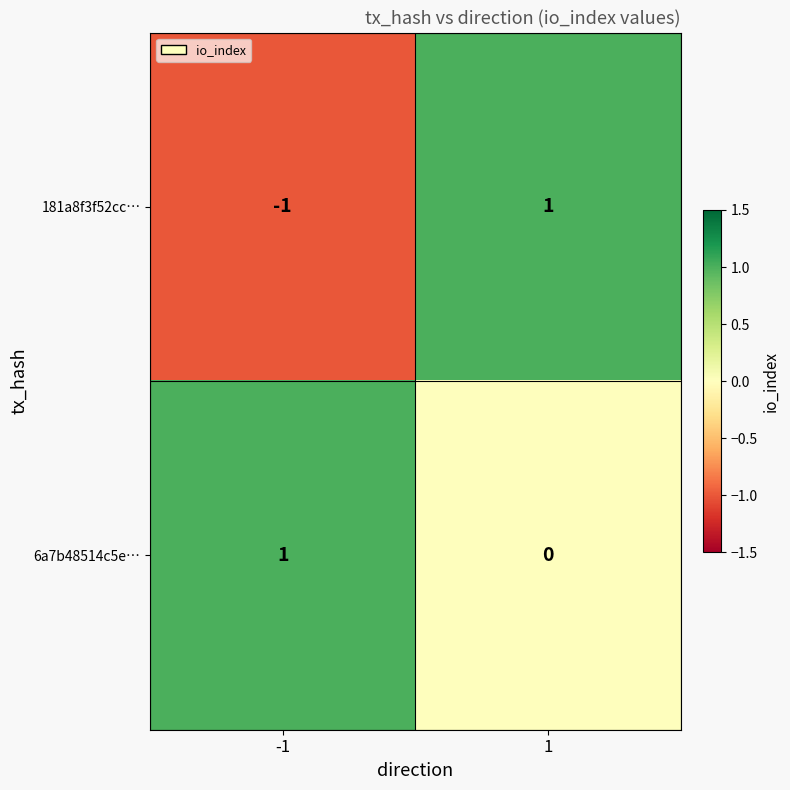

Which series has the largest total across all categories?

6a7b48514c5e…